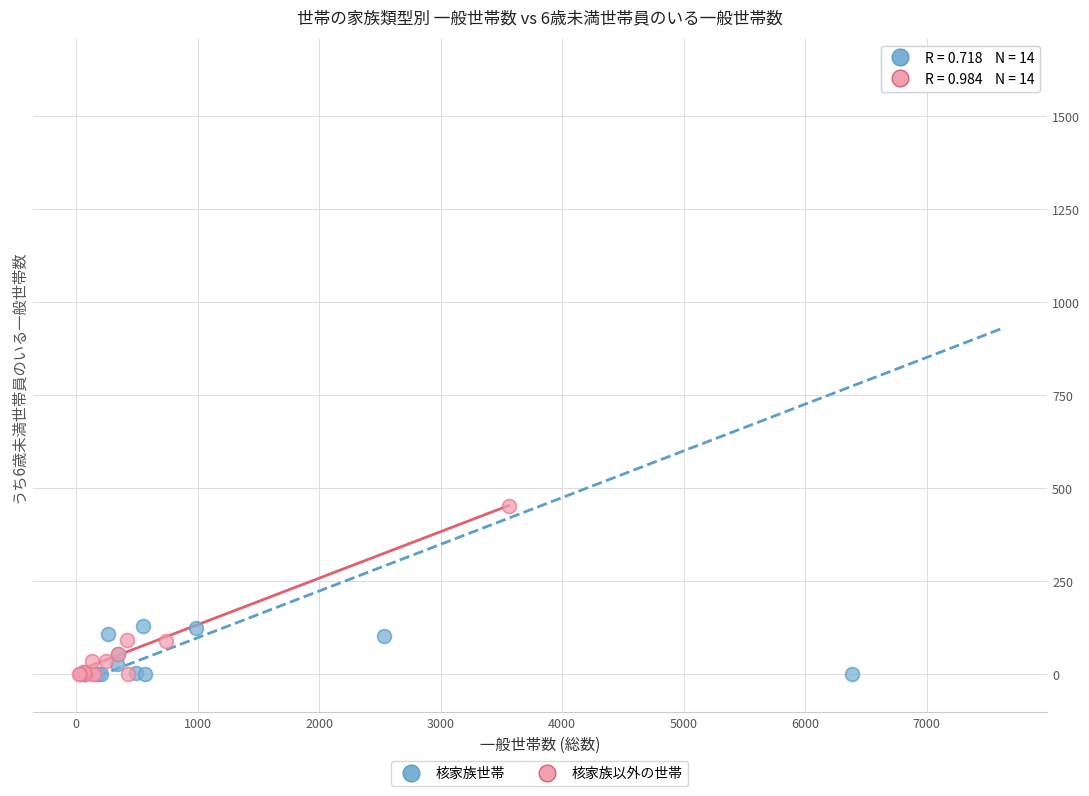

Which series contains the highest Y value?

核家族世帯